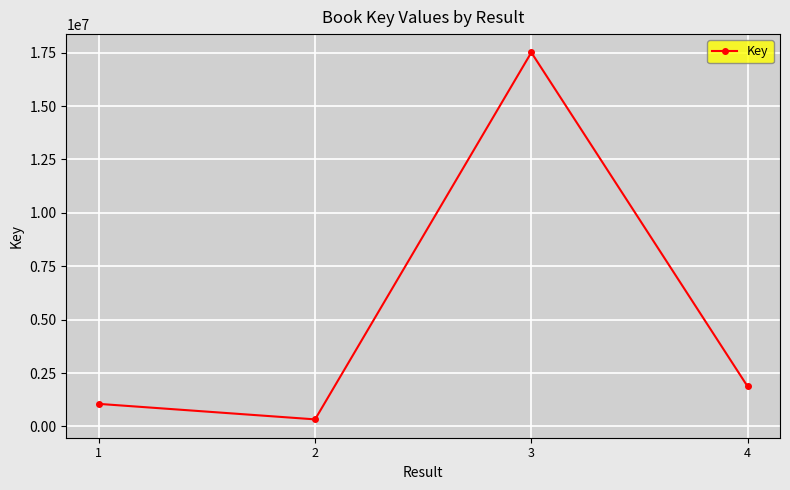

What is the sum of all values?

20772856